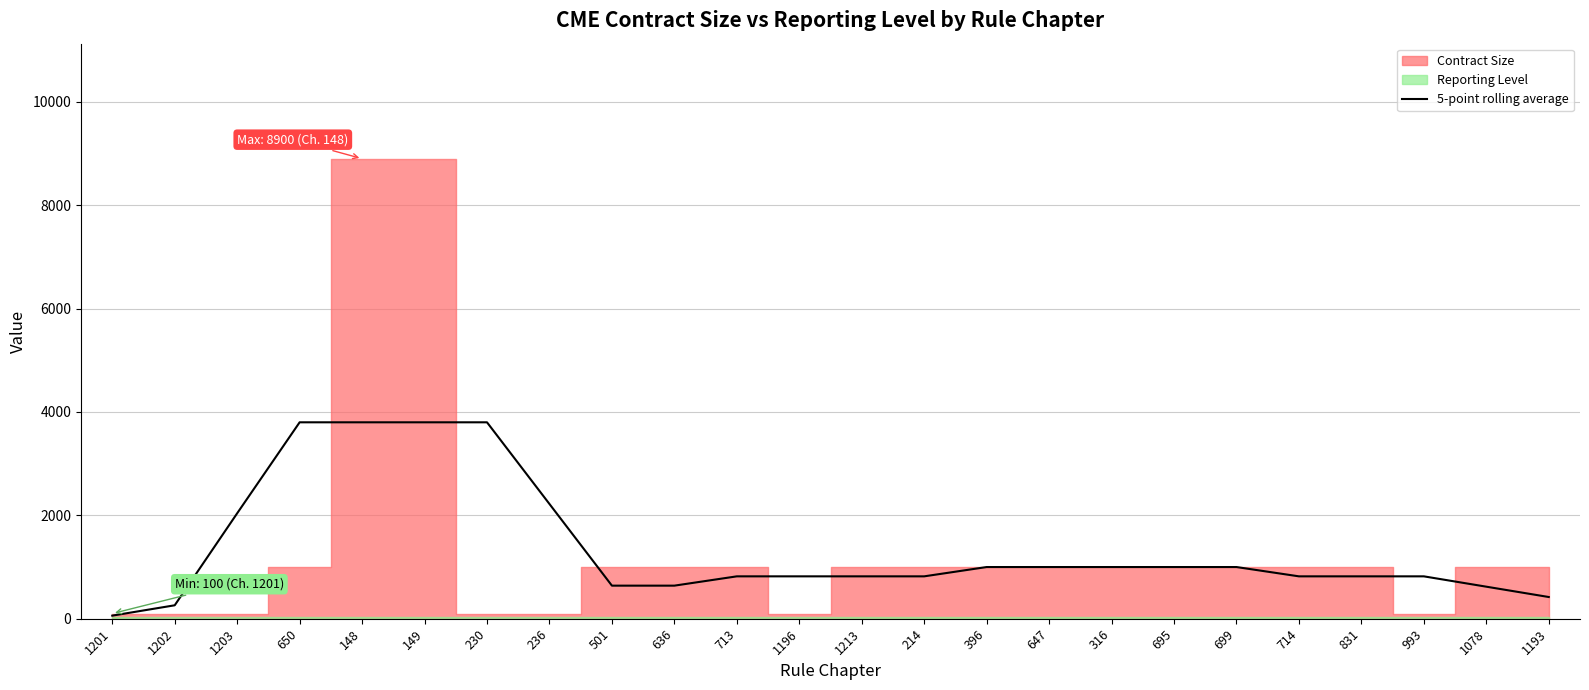

Is it true that 5-point rolling average equals 260 at 1202?

True